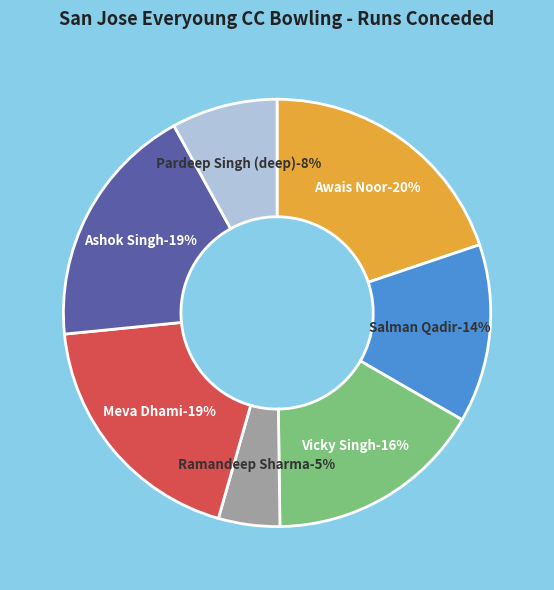

How much of the chart is everything except Ashok Singh?

81.4%